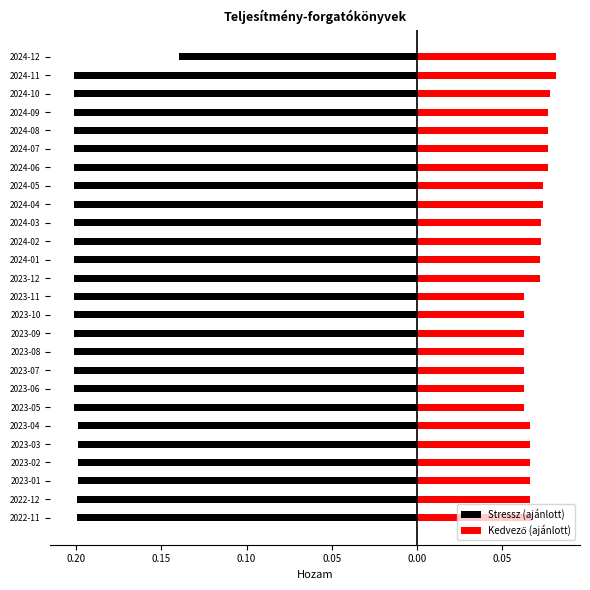

Which series has the largest total across all categories?

Kedvező (ajánlott)